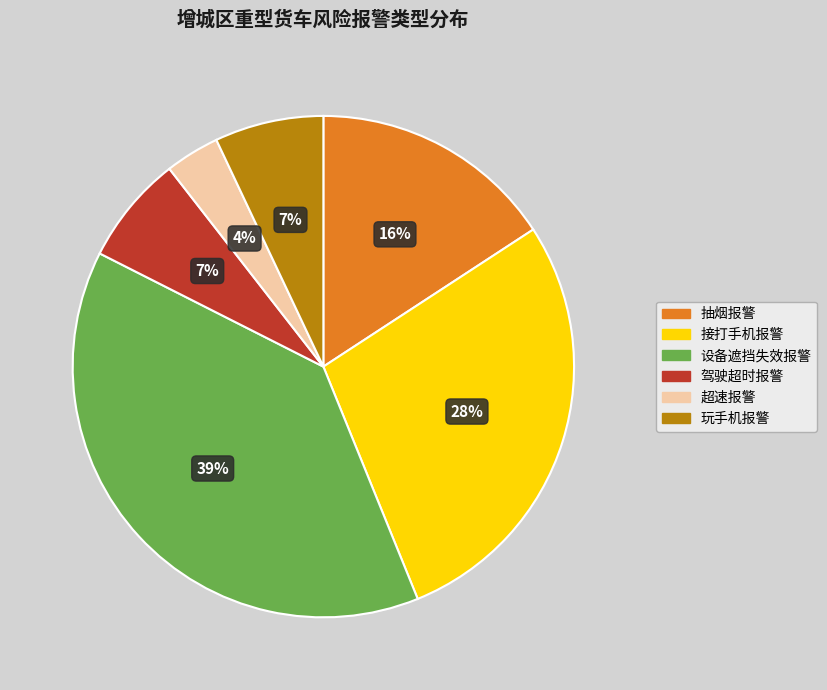

The 驾驶超时报警 slice represents 19% of the pie. True or false?

False